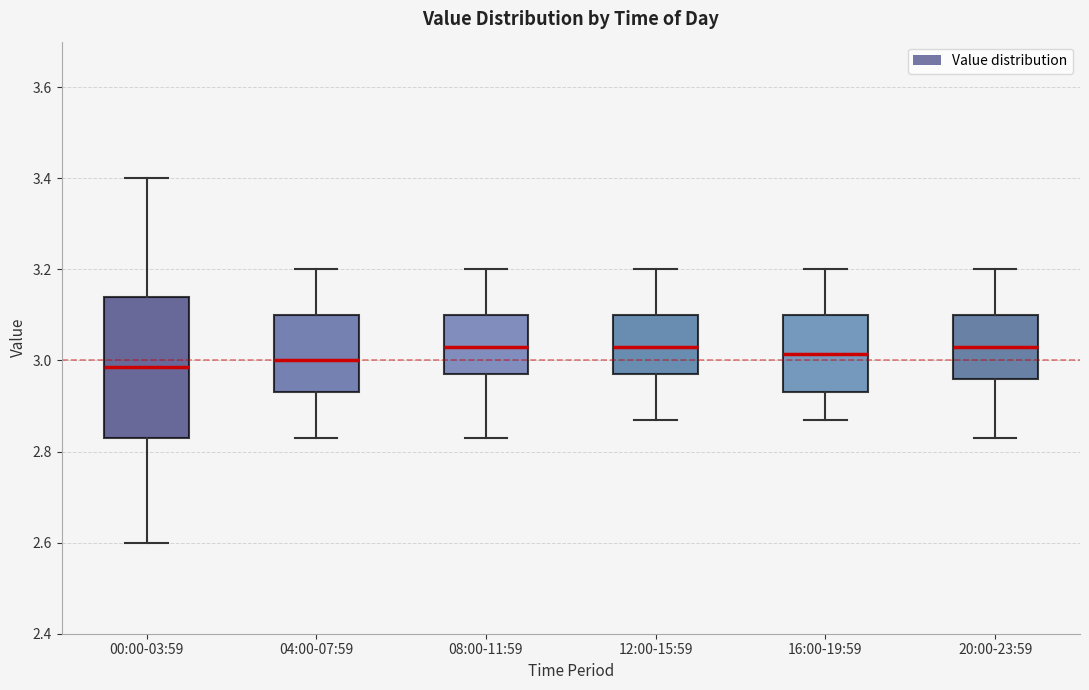

Reading left to right, transcribe this box plot: for each box, give where its median line is, the range the box spans, and where its two whiskers end, as read against the y-axis. The values are not printed on the chart, so give them approximately, as read against the axis.

00:00-03:59: median 2.98, box 2.84 to 3.14, whiskers 2.60 to 3.40
04:00-07:59: median 3.00, box 2.94 to 3.10, whiskers 2.84 to 3.20
08:00-11:59: median 3.04, box 2.98 to 3.10, whiskers 2.84 to 3.20
12:00-15:59: median 3.04, box 2.98 to 3.10, whiskers 2.88 to 3.20
16:00-19:59: median 3.02, box 2.94 to 3.10, whiskers 2.88 to 3.20
20:00-23:59: median 3.04, box 2.96 to 3.10, whiskers 2.84 to 3.20